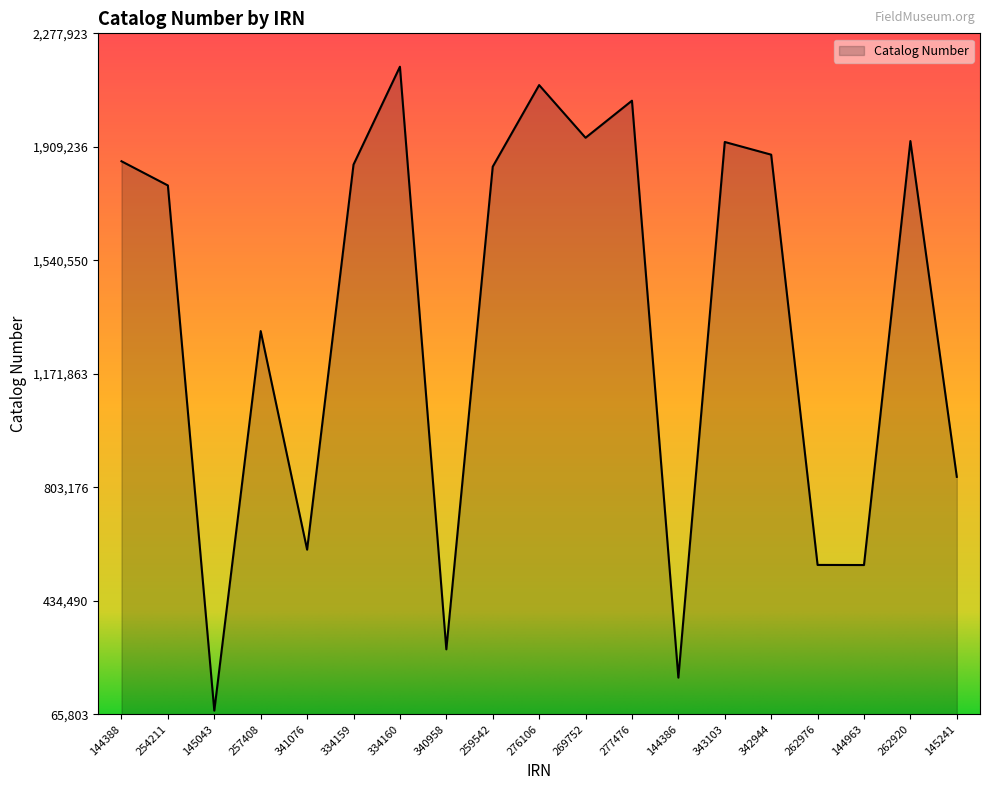

What is the sum of the values at 145241 and 259542?

2681775